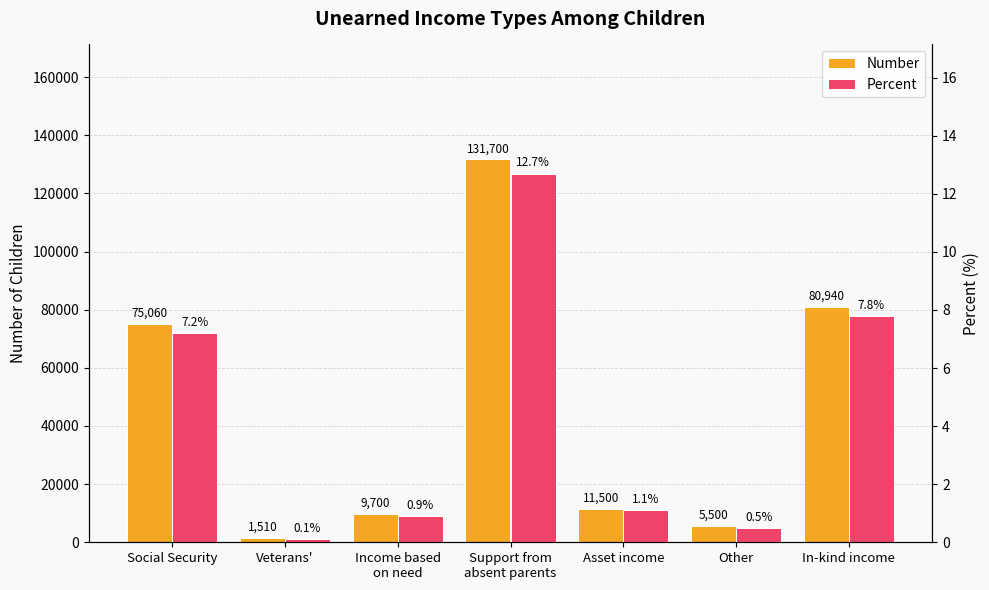

Is the value of Percent at Social Security greater than the value of Number at Support from
absent parents?

No